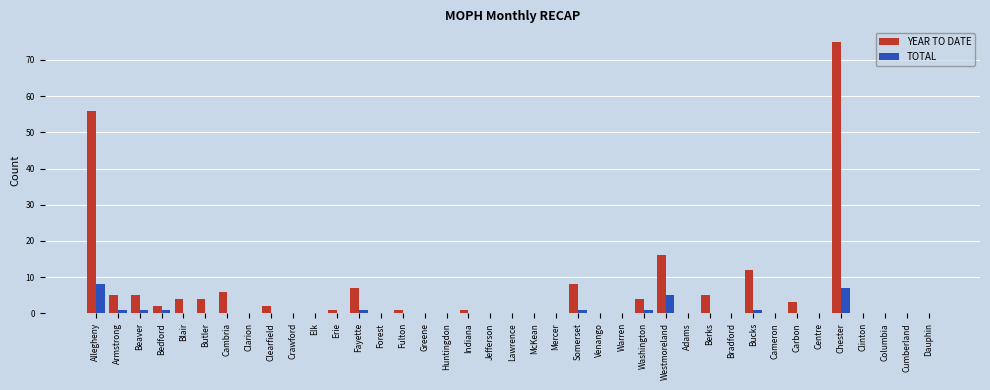

What is the difference between the YEAR TO DATE values at Butler and Bucks?

8